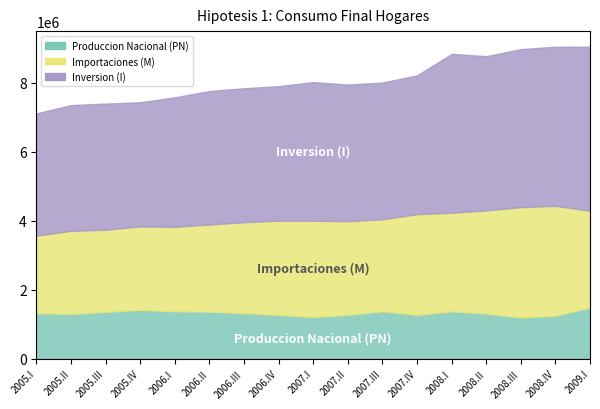

List the series in order of their overall mean, highest first.

Inversion (I), Importaciones (M), Produccion Nacional (PN)